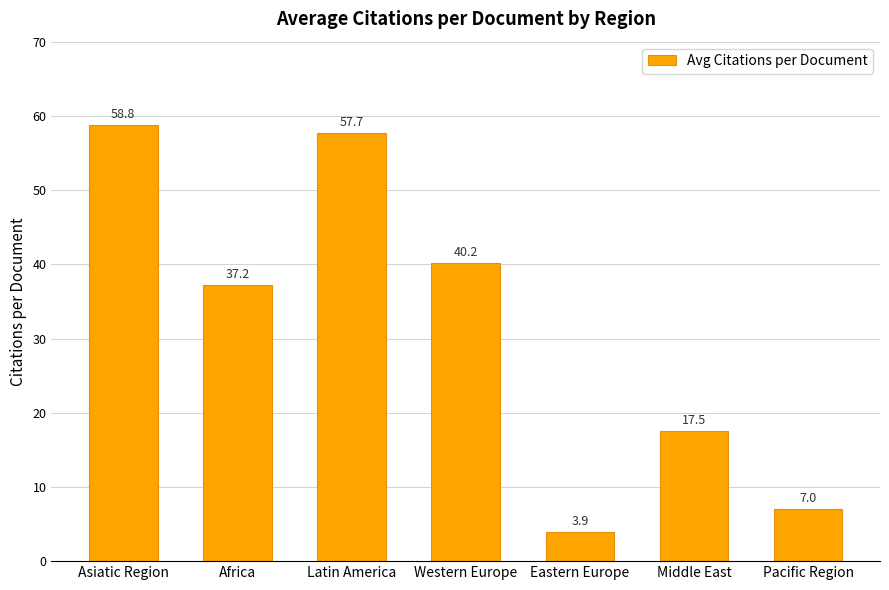

How many values are below 37?

3